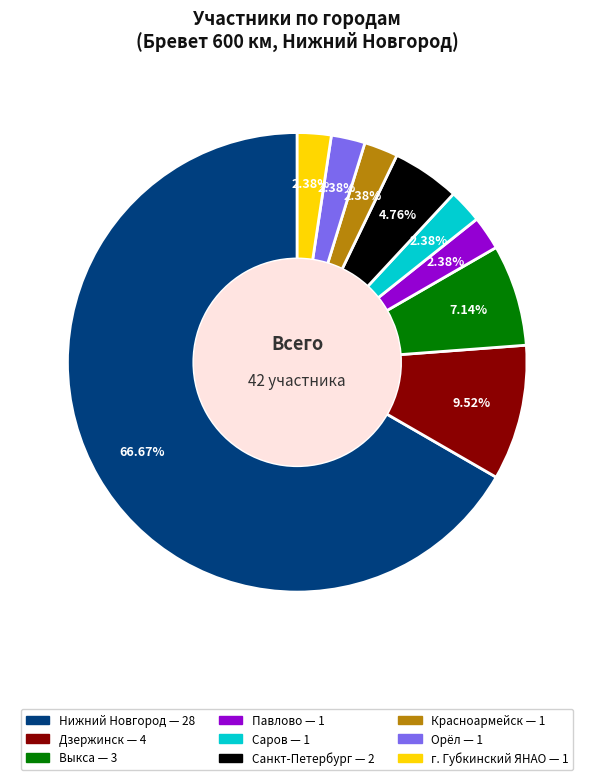

What is the ratio of the value at Красноармейск to the value at Выкса?

0.3